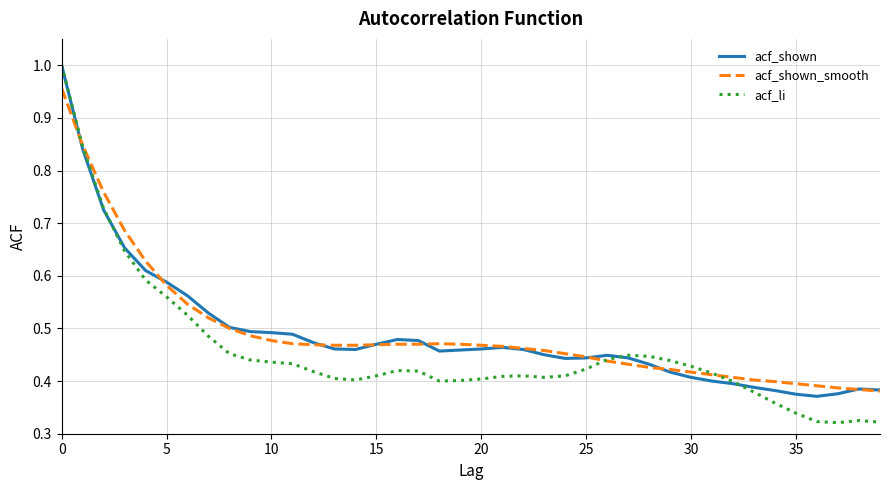

Which series has the largest range (max minus min)?

acf_li